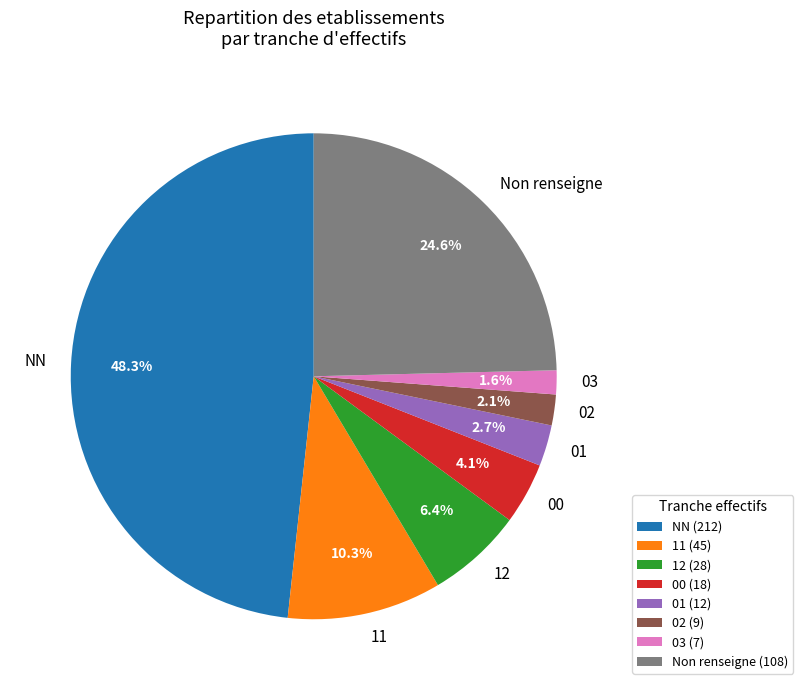

What is the ratio of the value at 01 to the value at 12?

0.4